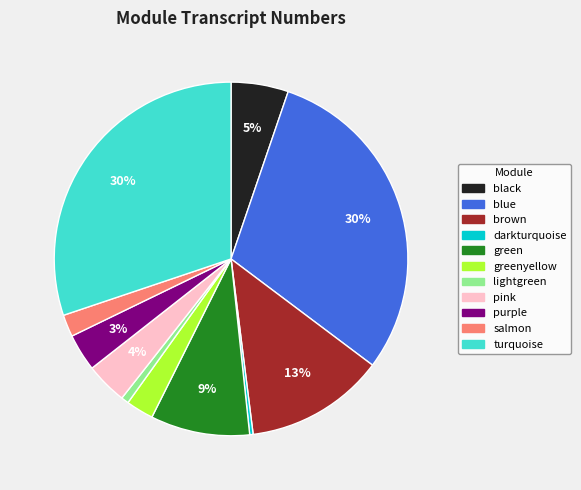

Does any single category account for the majority?

No